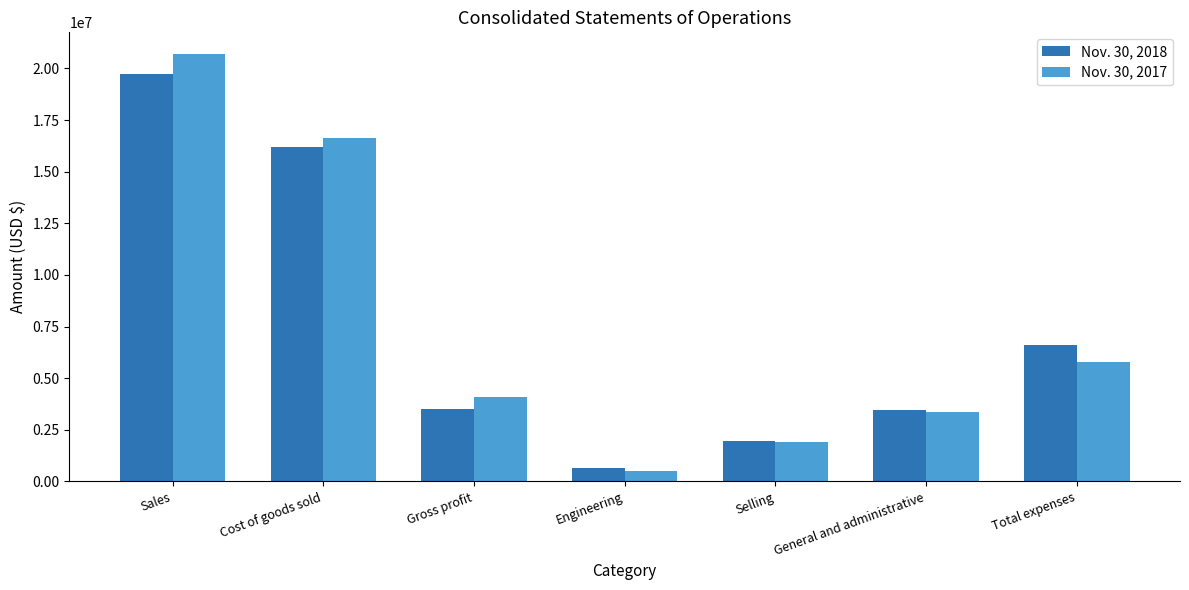

List the labels in order of Nov. 30, 2017 value, largest first.

Sales, Cost of goods sold, Total expenses, Gross profit, General and administrative, Selling, Engineering